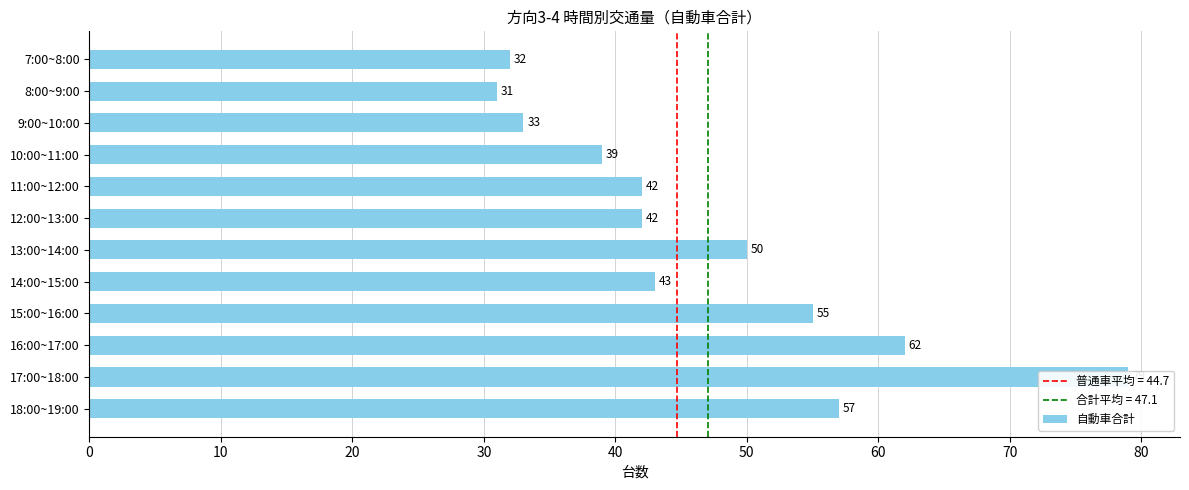

What is the difference between the maximum and minimum values?

48